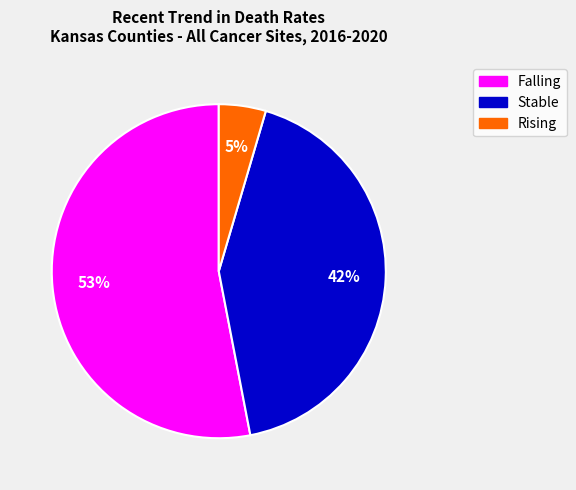

To the nearest percent, what is the average slice percentage?

33%